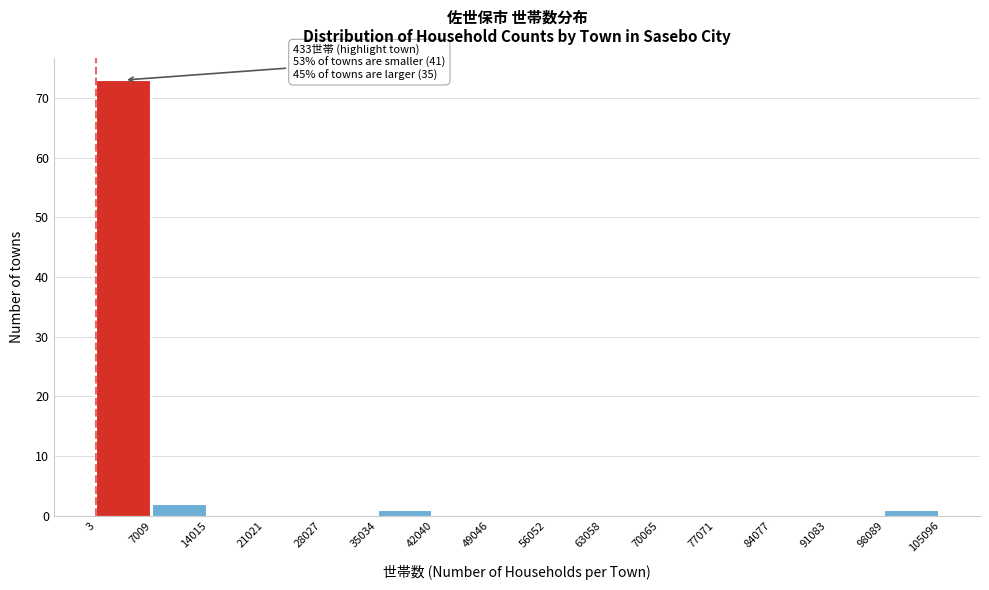

Which range on the x-axis has the tallest bar?

3 to 7009